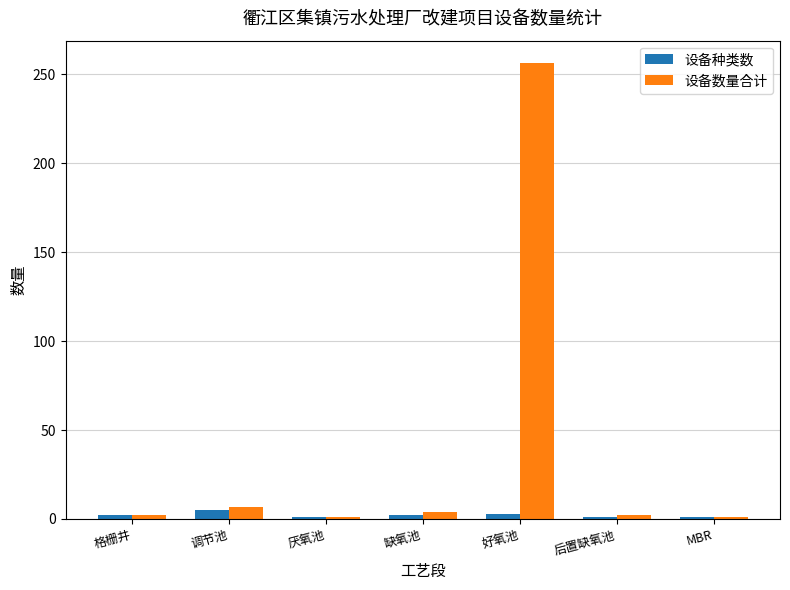

What is the difference between the maximum and minimum values in the 设备数量合计 series?

255